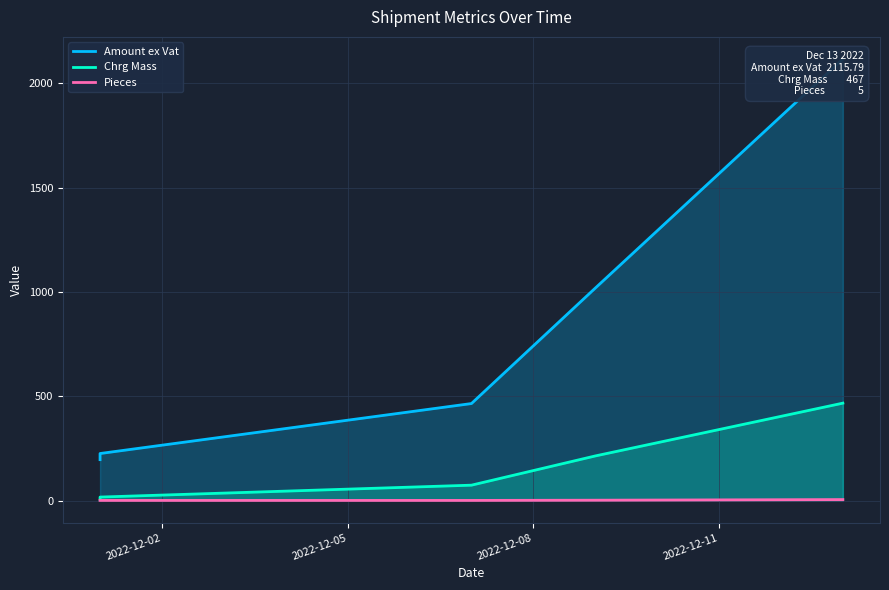

True or false: Chrg Mass and Pieces intersect in this chart.

False